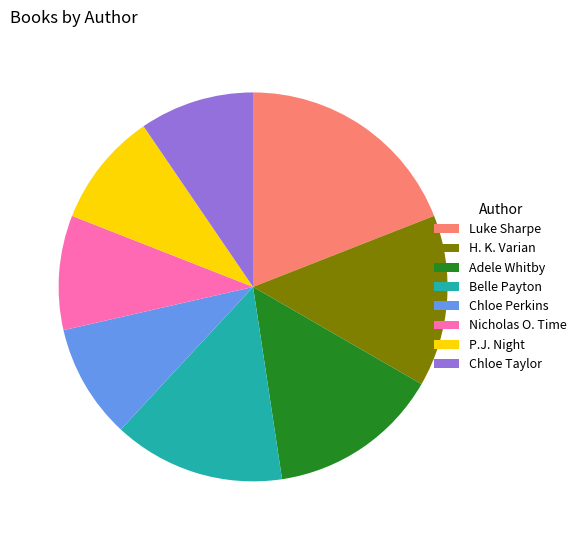

Is the sum of Belle Payton and Adele Whitby greater than half?

No